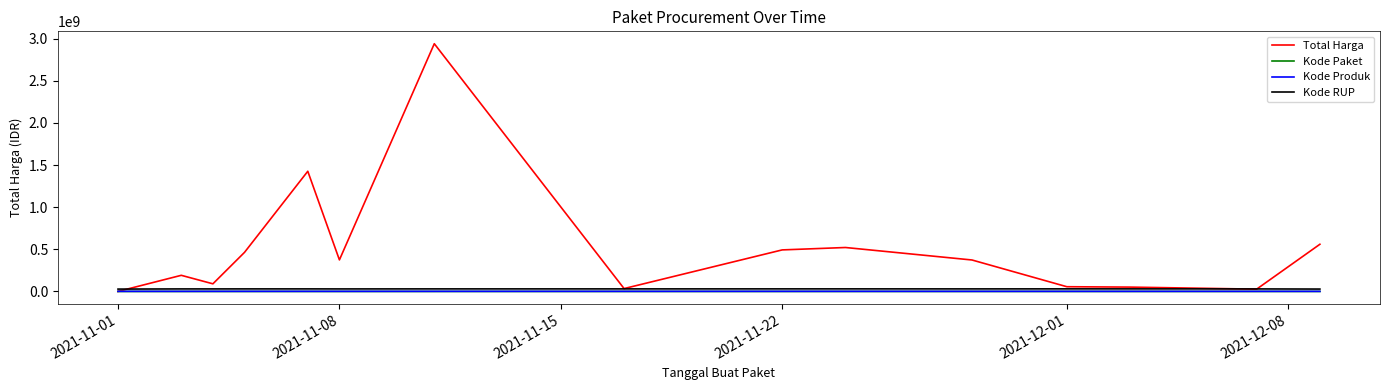

Which series has the largest total across all categories?

Total Harga